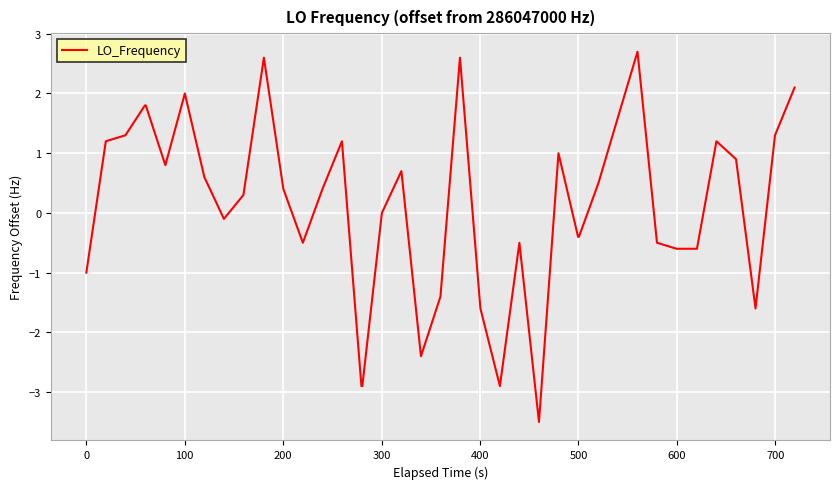

What is the greatest value displayed?

2.7